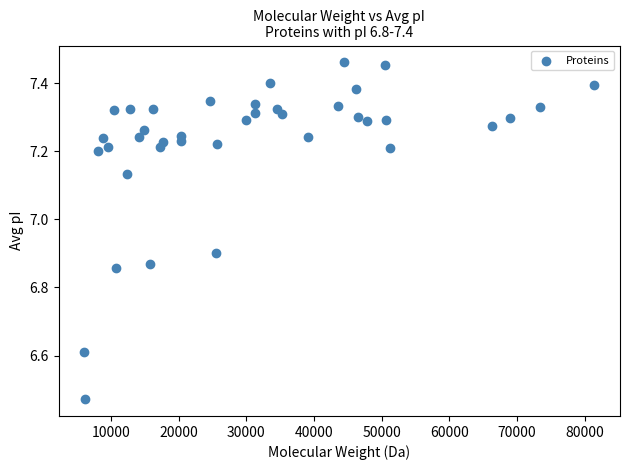

What is the range of Y values (max minus min)?

1.0